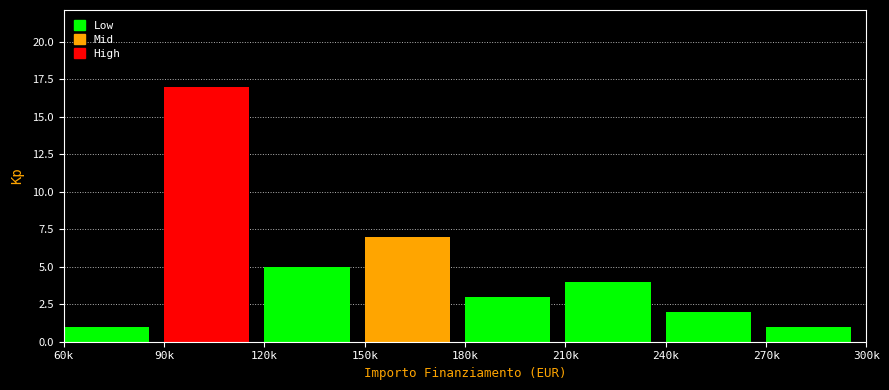

Reading right to left, what are all the values shown in this chart?

270k=1	240k=2	210k=4	180k=3	150k=7	120k=5	90k=17	60k=1